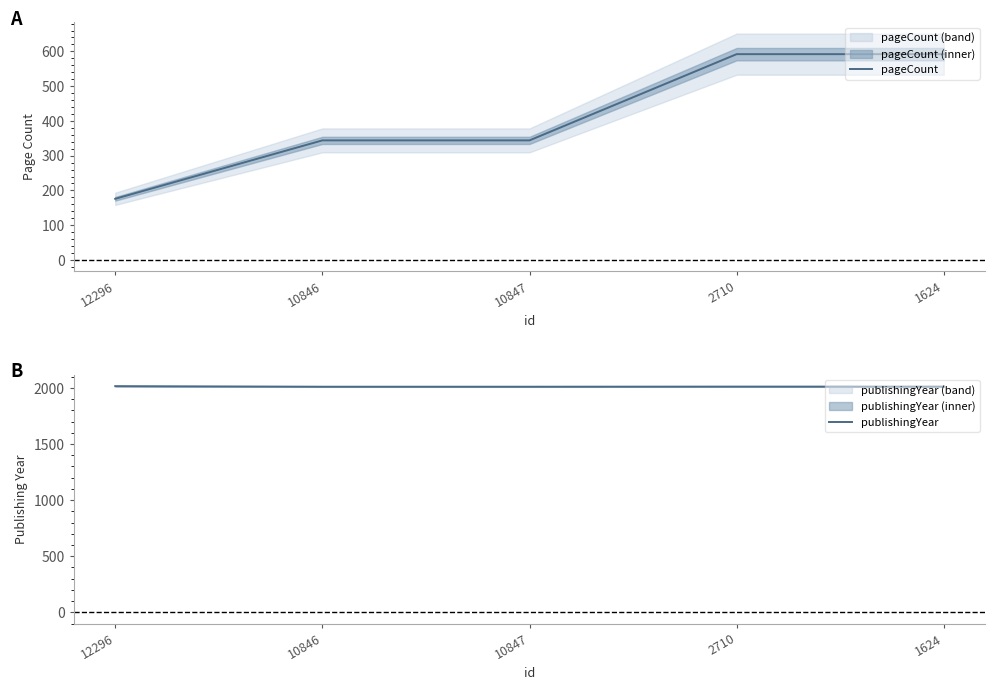

Where is publishingYear nearest to the value 2013?

2710